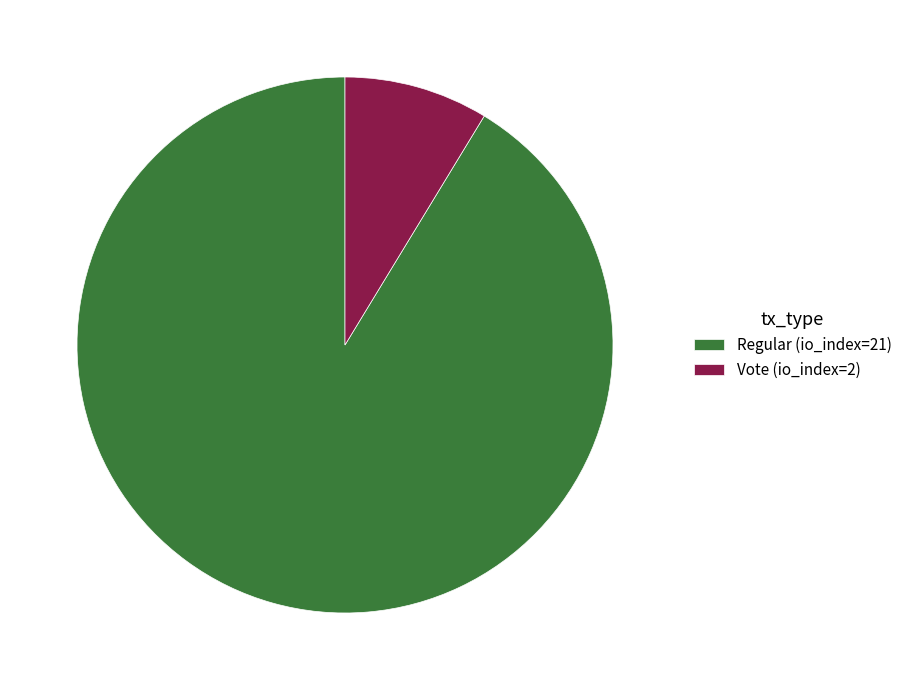

Is Vote (io_index=2) the majority of the pie?

No